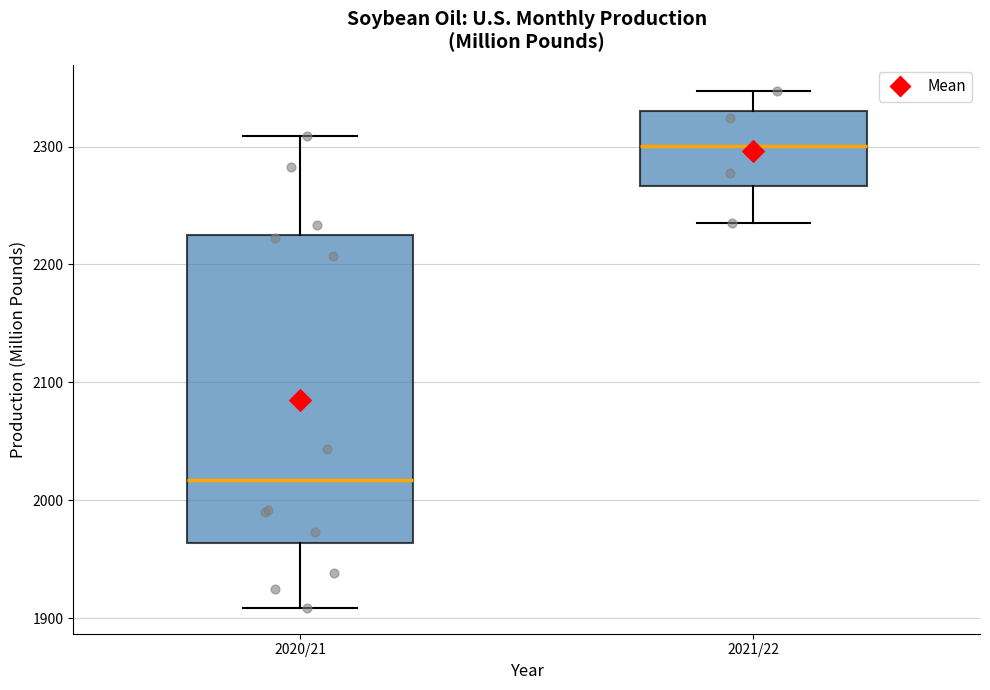

Reading left to right, read every box against the y-axis: the position of its median line, the range the box covers, and the ends of its whiskers. The values are not printed on the chart, so give them approximately, as read against the axis.

2020/21: median 2020, box 1960 to 2220, whiskers 1910 to 2310
2021/22: median 2300, box 2270 to 2330, whiskers 2240 to 2350